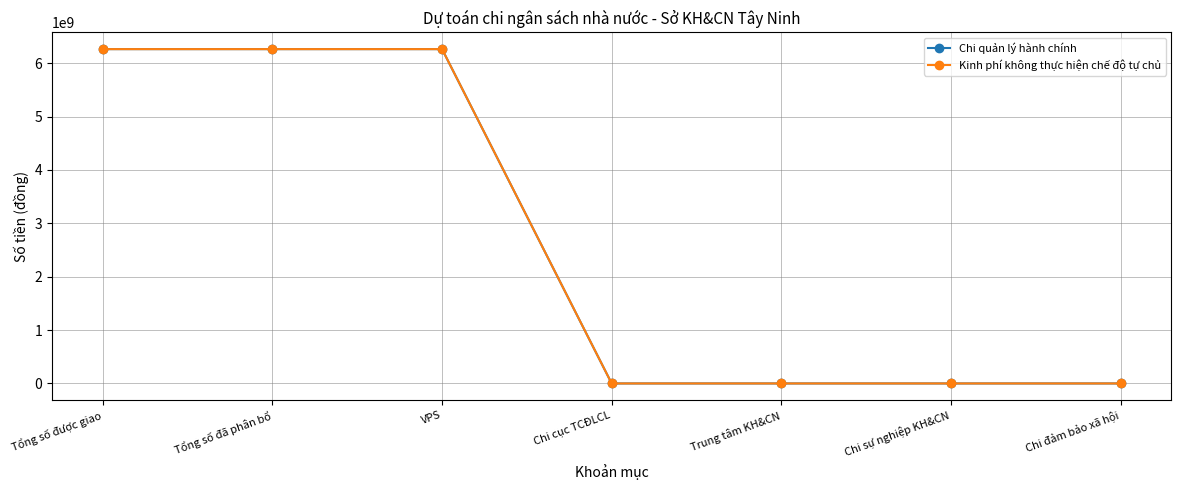

List the labels in order of Chi quản lý hành chính value, smallest first.

Chi cục TCĐLCL, Trung tâm KH&CN, Chi sự nghiệp KH&CN, Chi đảm bảo xã hội, Tổng số được giao, Tổng số đã phân bổ, VPS